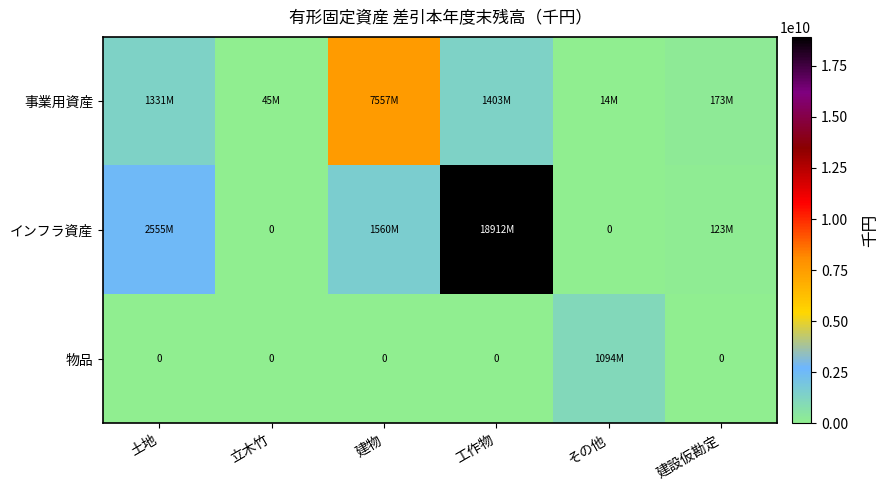

At how many categories does at least one series exceed 1184178679?

3